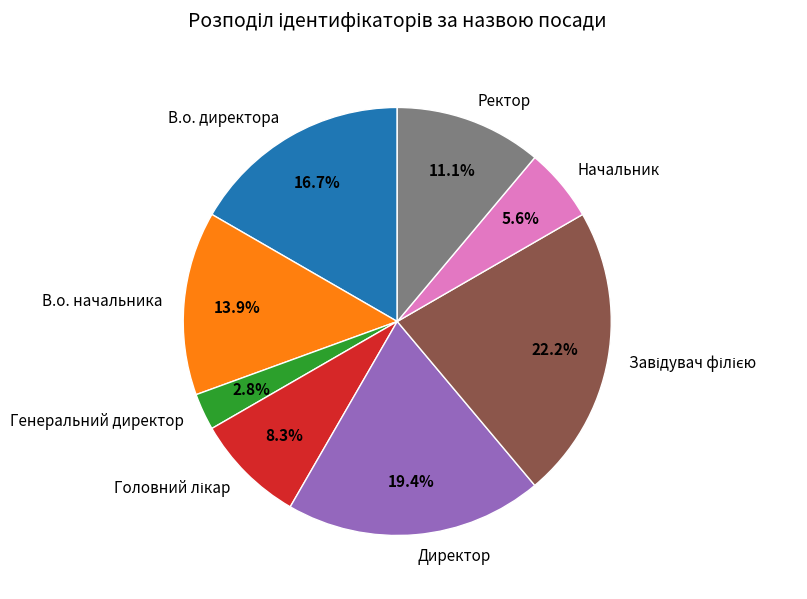

Between Начальник and Ректор, which is larger?

Ректор